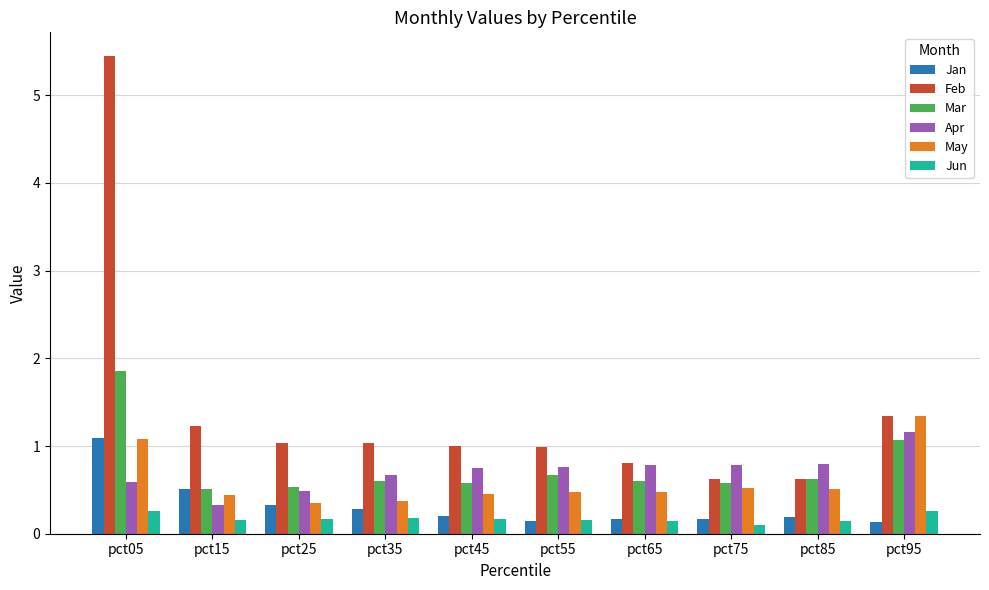

What is the value of the Jan bar at the 6th from the left?

0.1